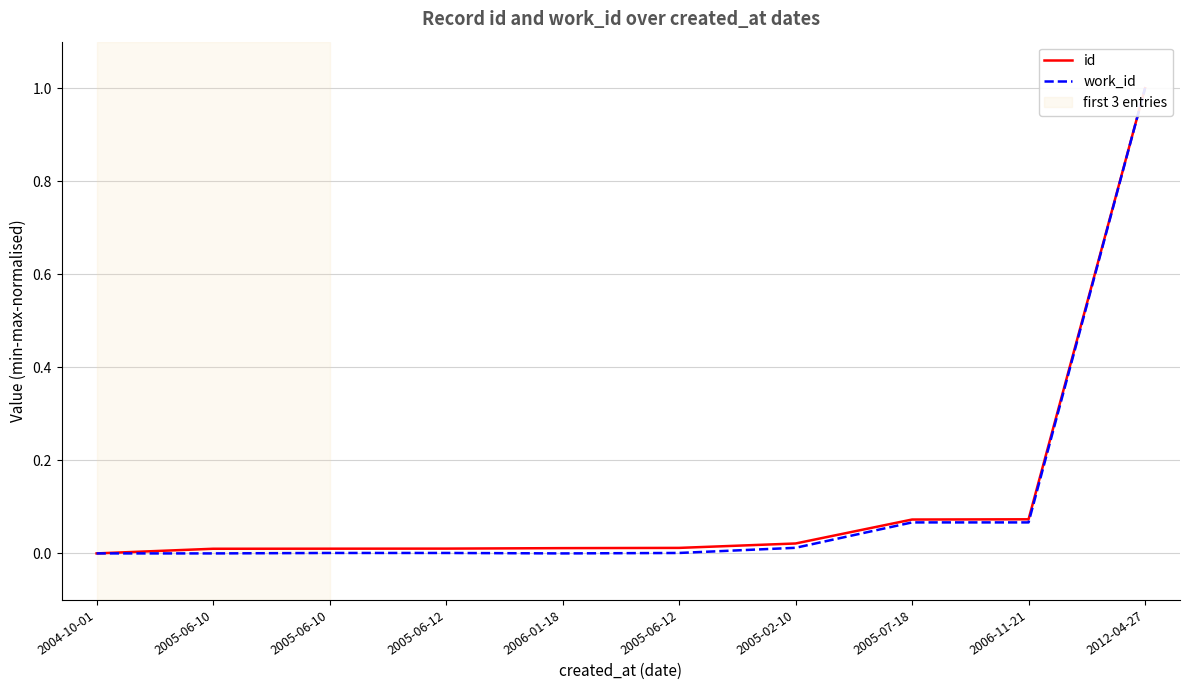

What are all the series names shown in the legend?

id, work_id